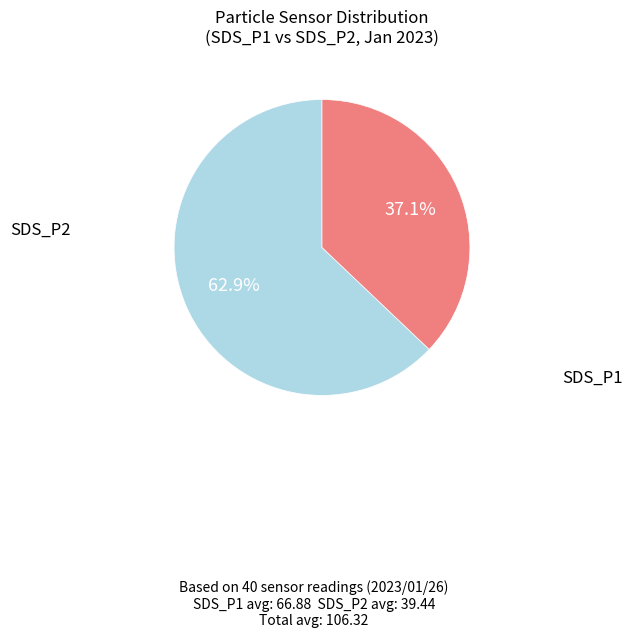

To the nearest percent, what is the difference between the largest and smallest slice percentages?

26%